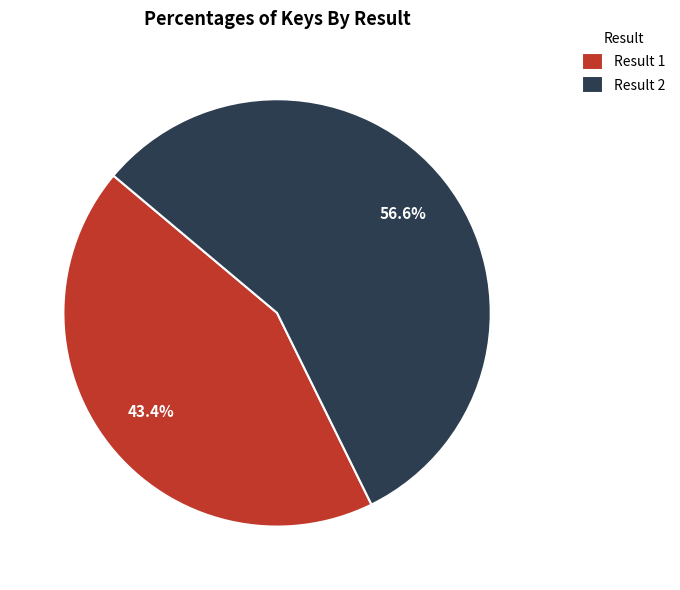

What is the ratio of the value at Result 1 to the value at Result 2?

0.8